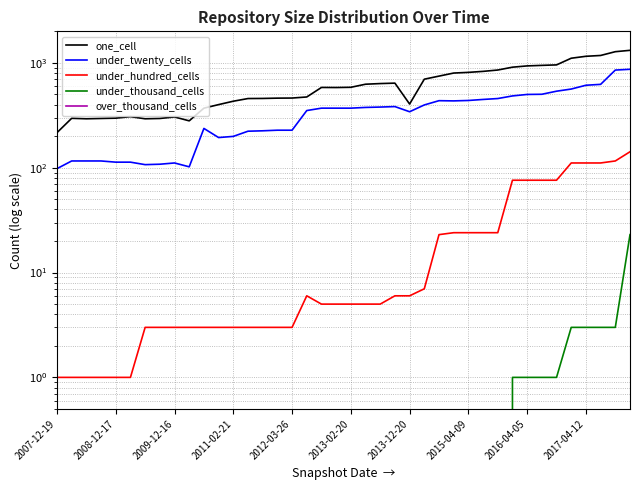

Rank the series at 27 from highest to lowest value.

one_cell, under_twenty_cells, under_hundred_cells, under_thousand_cells, over_thousand_cells